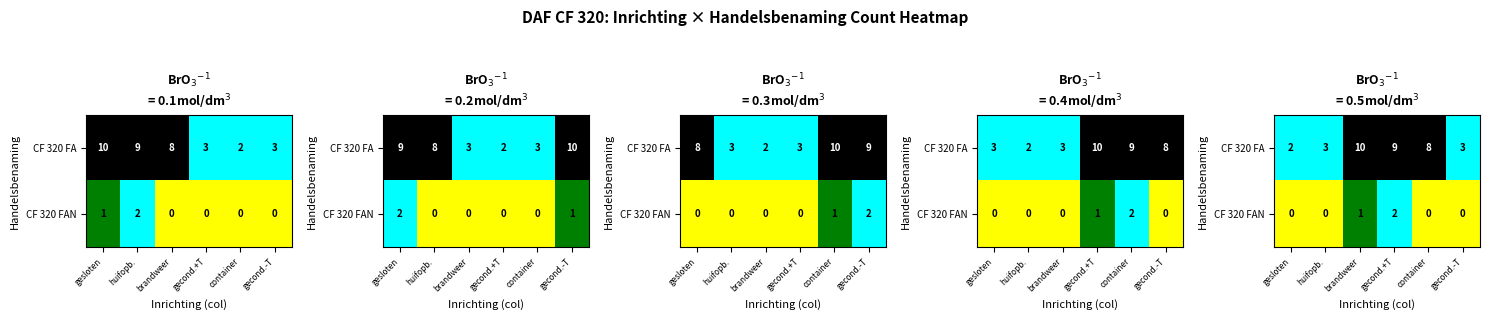

What is the maximum value shown in the chart?

10